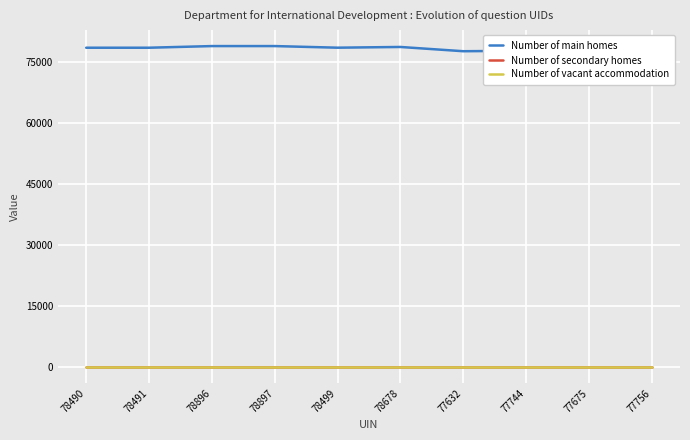

Is it true that Number of main homes equals 77675 at 77675?

True